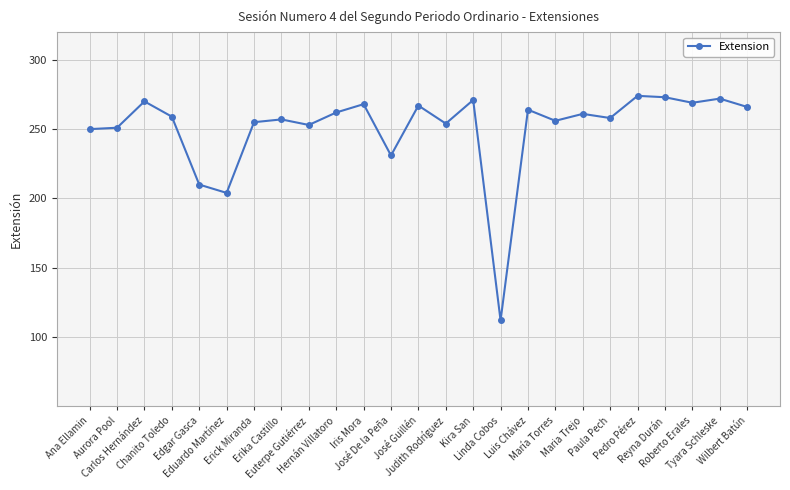

Which has a higher value, Tyara Schleske or Edgar Gasca?

Tyara Schleske